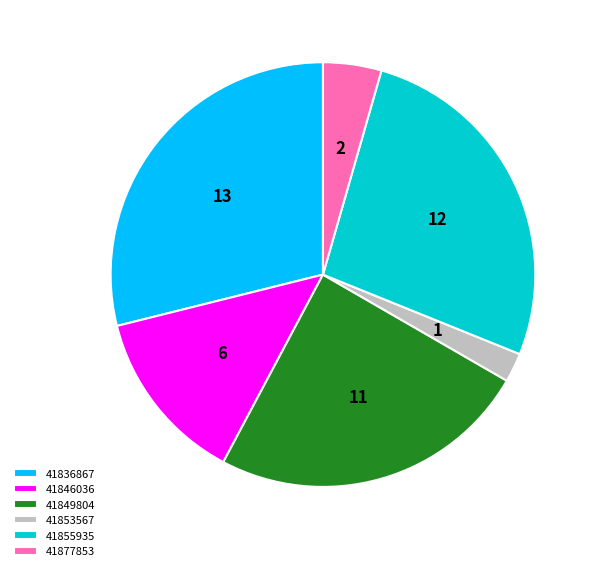

Rank the categories by value from highest to lowest.

41836867, 41855935, 41849804, 41846036, 41877853, 41853567